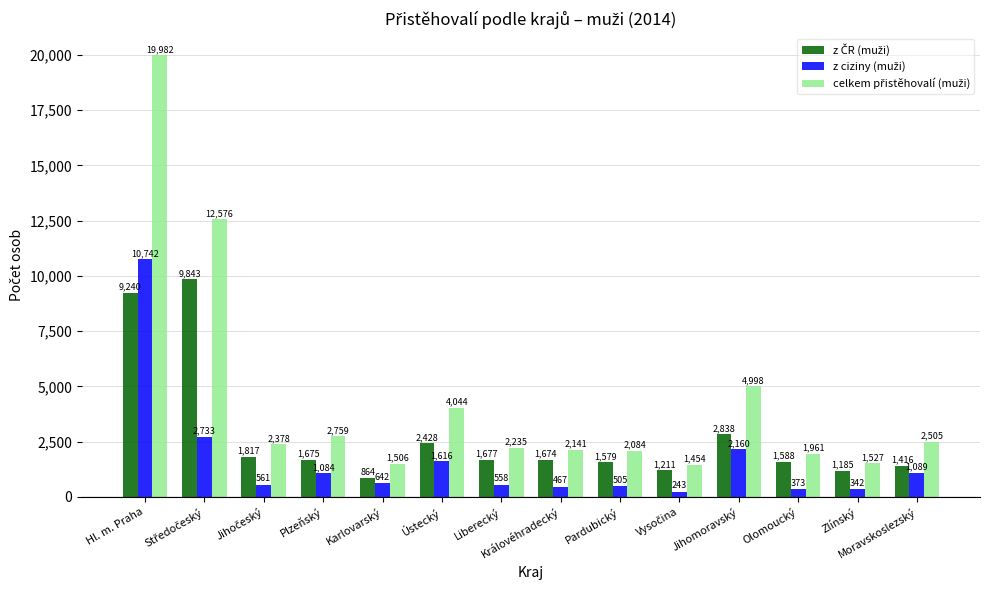

Which category has the highest value across all series?

Hl. m. Praha